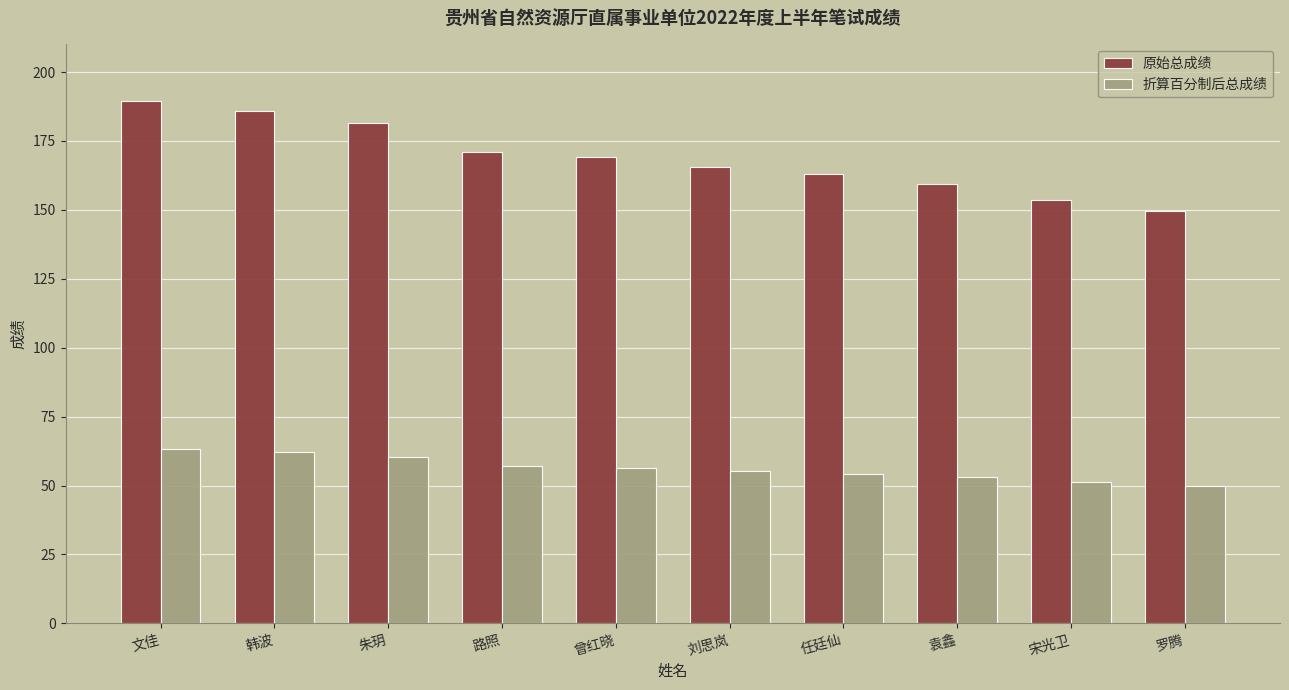

What is the spread (max minus min) of values at 任廷仙?

108.7